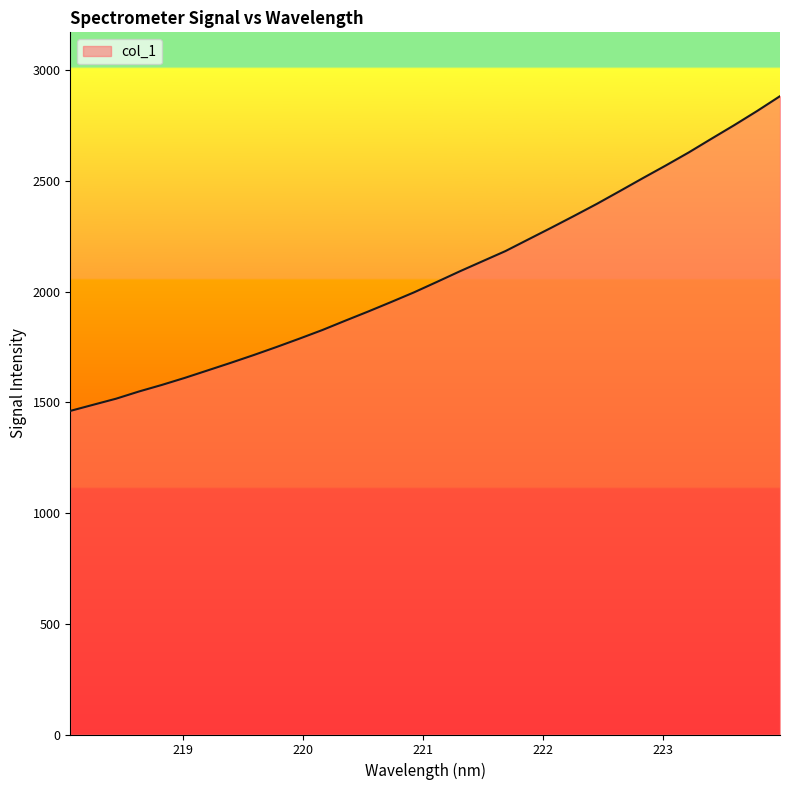

What is the minimum value shown in the chart?

1461.5